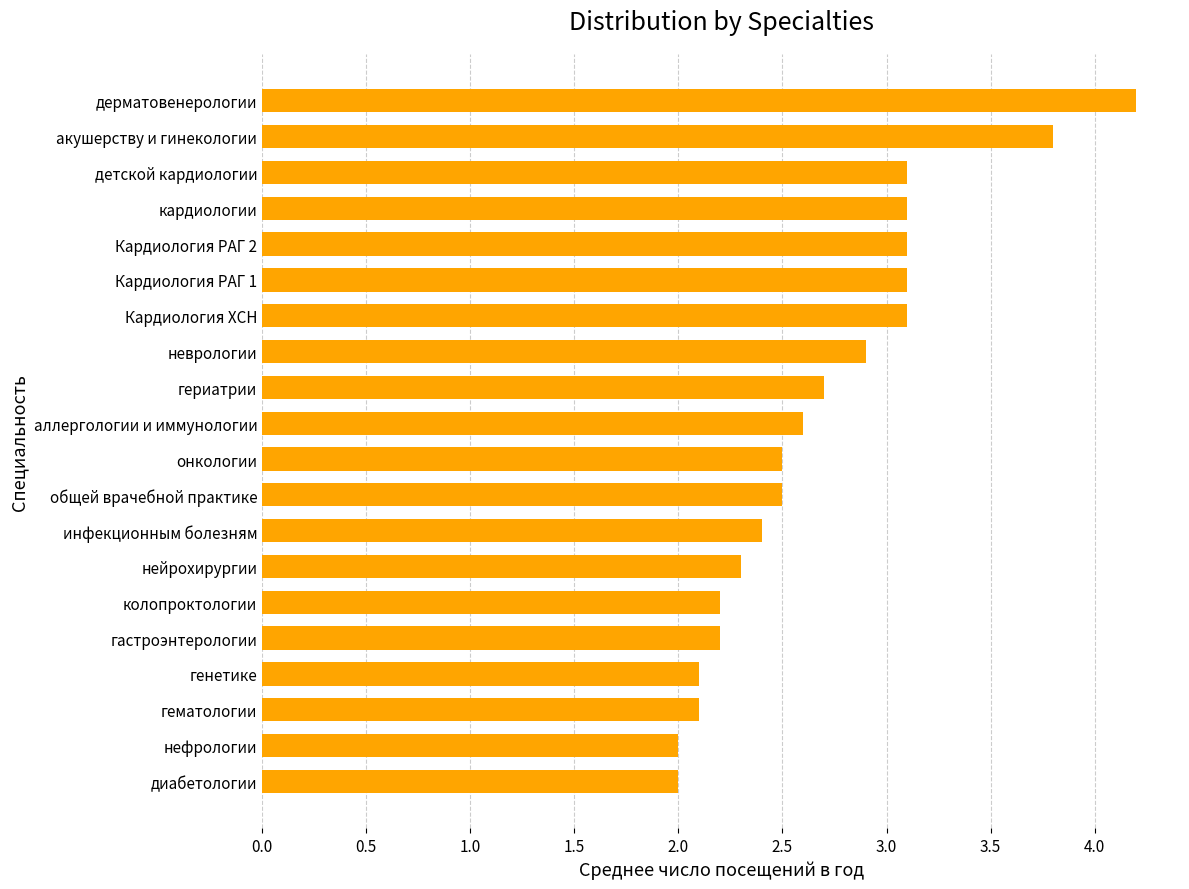

Reading top to bottom, extract all data points from this chart.

дерматовенерологии=4.2	акушерству и гинекологии=3.8	детской кардиологии=3.1	кардиологии=3.1	Кардиология РАГ 2=3.1	Кардиология РАГ 1=3.1	Кардиология ХСН=3.1	неврологии=2.9	гериатрии=2.7	аллергологии и иммунологии=2.6	онкологии=2.5	общей врачебной практике=2.5	инфекционным болезням=2.4	нейрохирургии=2.3	колопроктологии=2.2	гастроэнтерологии=2.2	генетике=2.1	гематологии=2.1	нефрологии=2.0	диабетологии=2.0